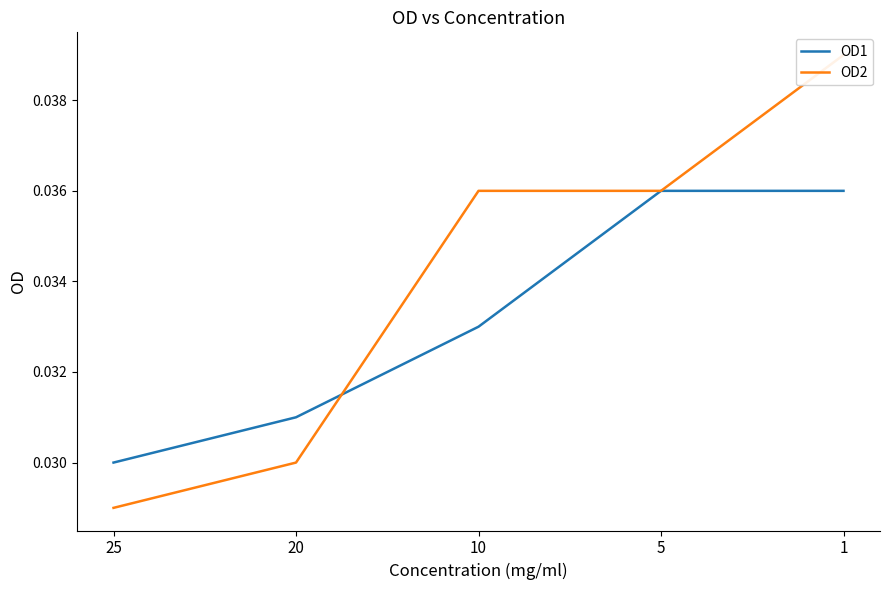

At how many categories does at least one series exceed 0?

5